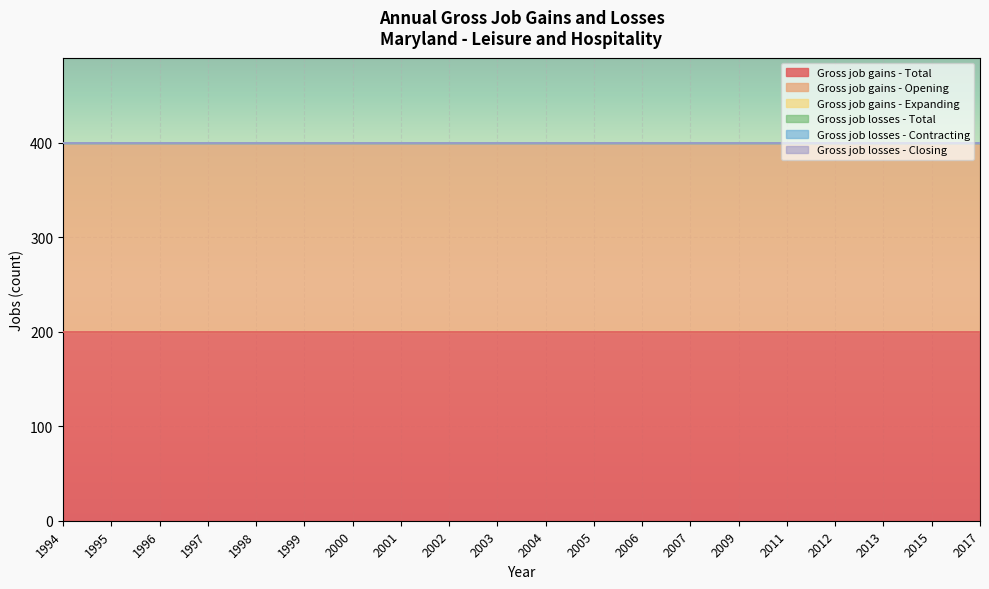

True or false: Gross job losses - Total and Gross job losses - Closing cross at least once.

False